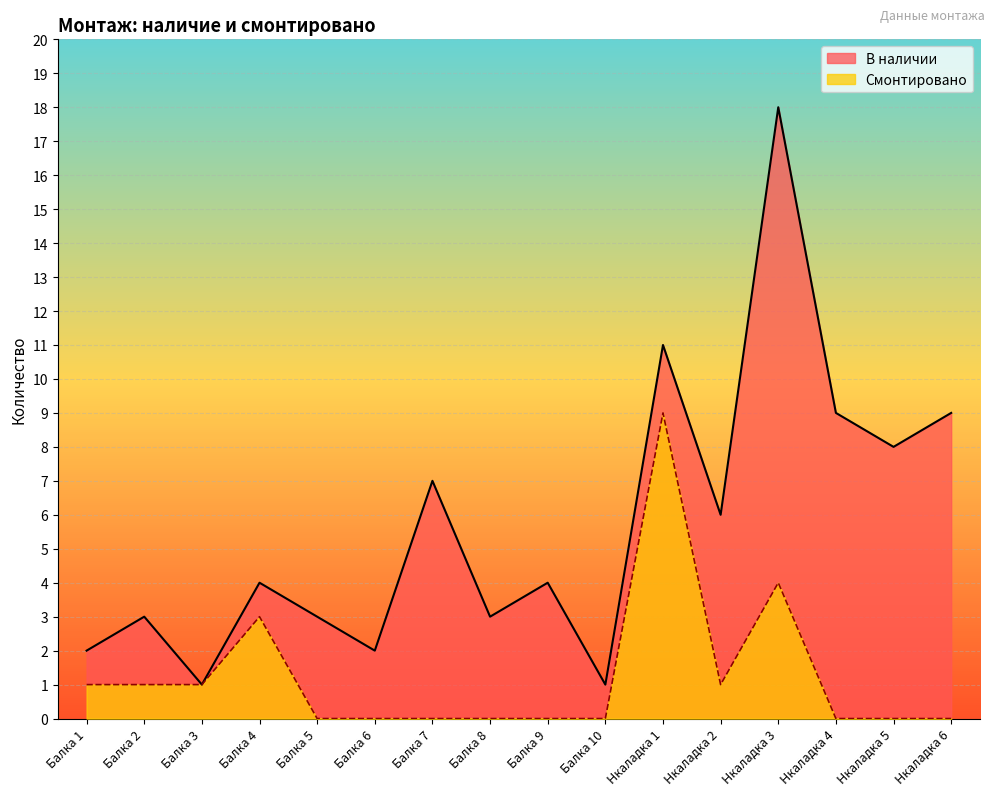

What is the difference between the Смонтировано values at Балка 8 and Балка 4?

3